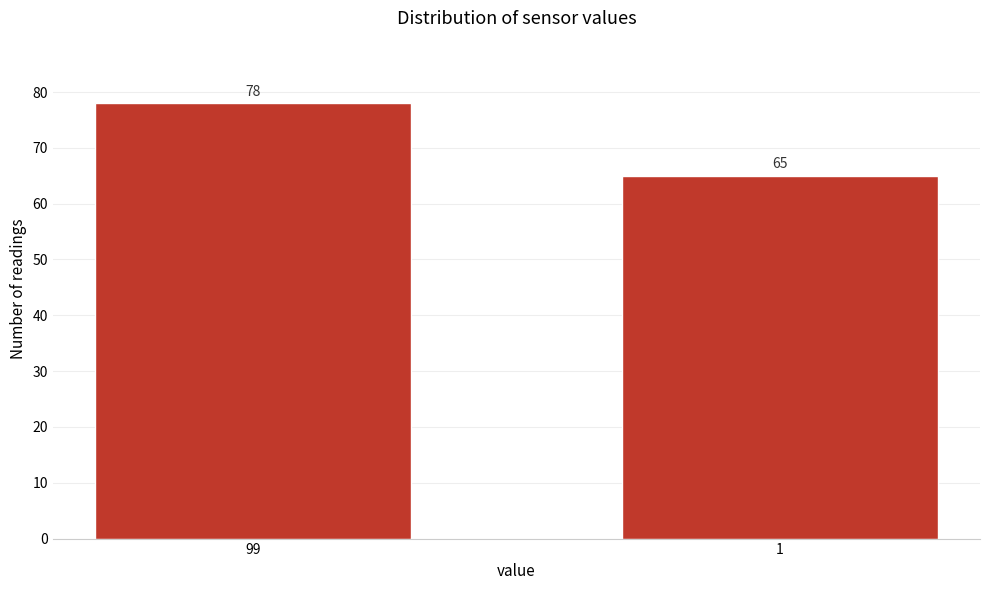

Reading right to left, list all the values displayed in this chart.

65	78